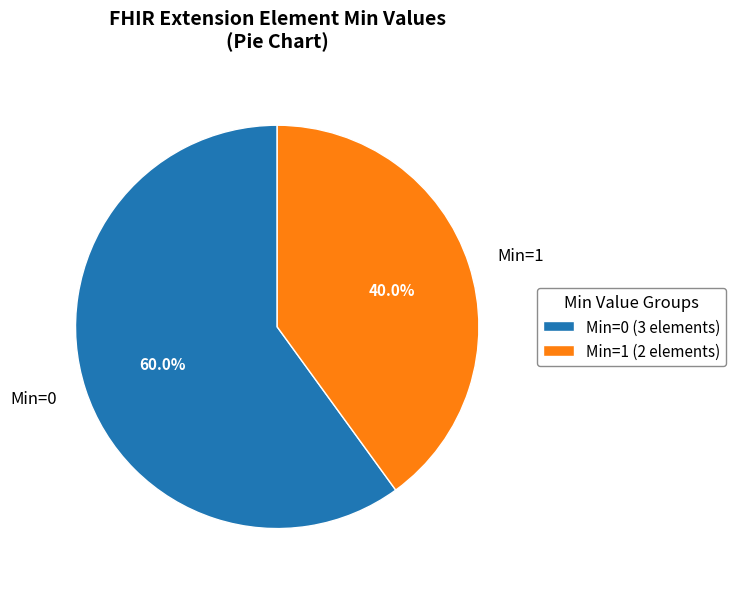

What is the total percentage of Min=1 and Min=0?

100.0%